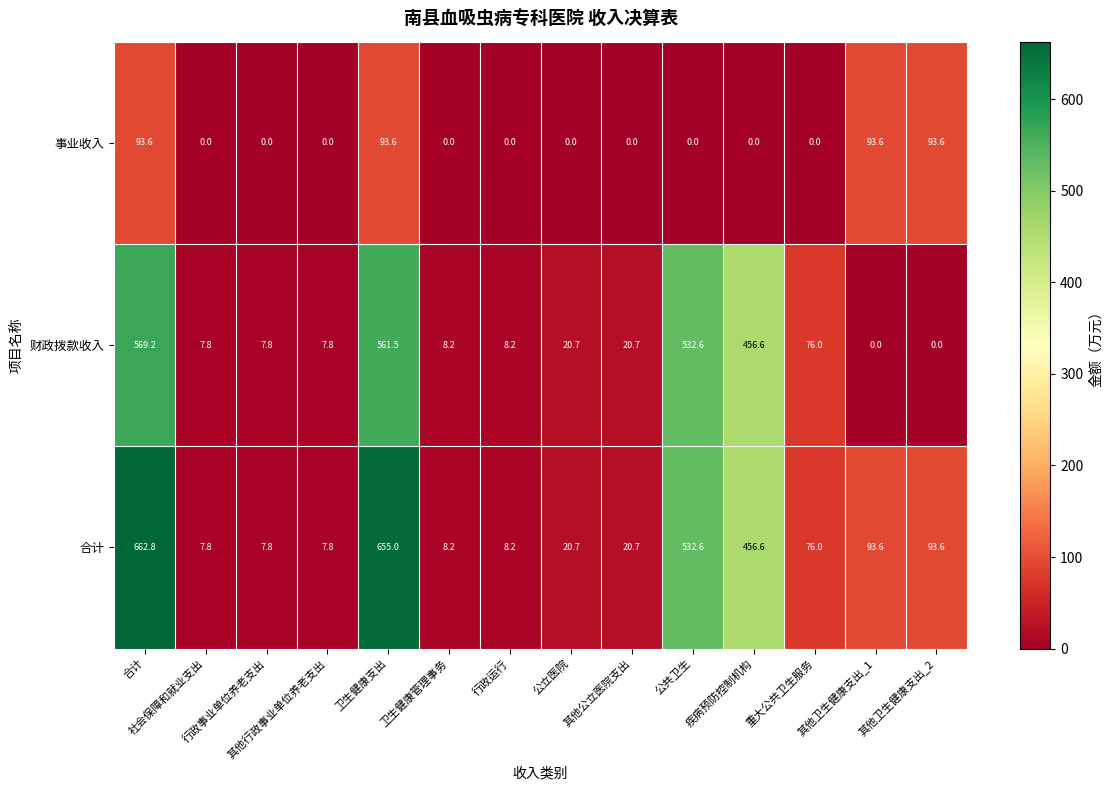

What is the total value across all series at 社会保障和就业支出?

15.6